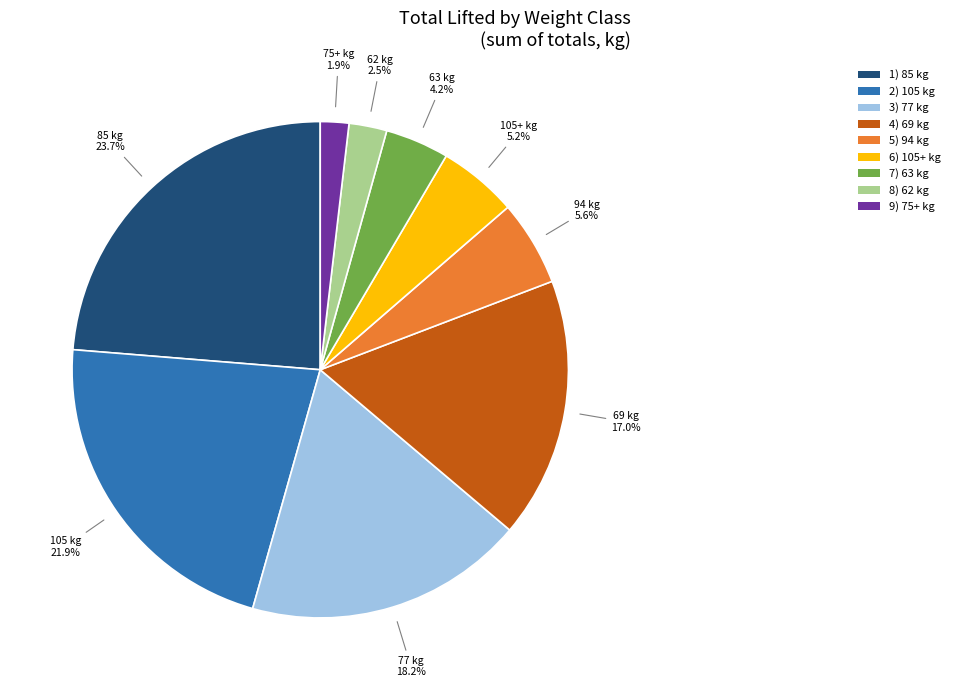

Is there a majority slice in this chart?

No